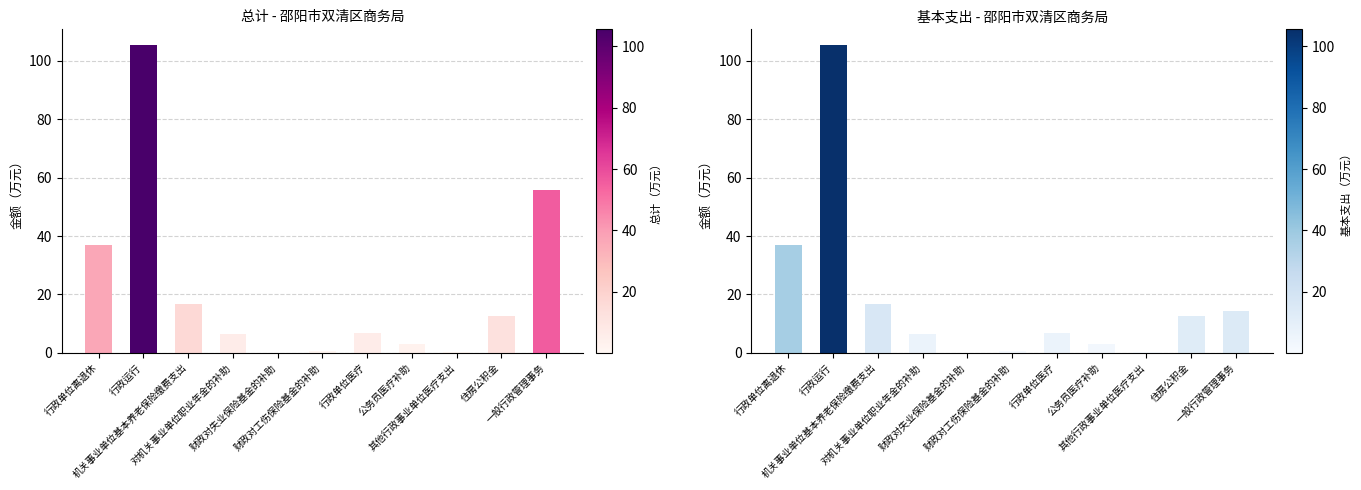

Reading right to left, what are all the values shown in this chart?

总计: 一般行政管理事务=55.9	住房公积金=12.6	其他行政事业单位医疗支出=0.3	公务员医疗补助=3.1	行政单位医疗=6.6	财政对工伤保险基金的补助=0.8	财政对失业保险基金的补助=0.1	对机关事业单位职业年金的补助=6.5	机关事业单位基本养老保险缴费支出=16.9	行政运行=105.5	行政单位离退休=36.9
基本支出合计: 一般行政管理事务=14.4	住房公积金=12.6	其他行政事业单位医疗支出=0.3	公务员医疗补助=3.1	行政单位医疗=6.6	财政对工伤保险基金的补助=0.8	财政对失业保险基金的补助=0.1	对机关事业单位职业年金的补助=6.5	机关事业单位基本养老保险缴费支出=16.9	行政运行=105.5	行政单位离退休=36.9